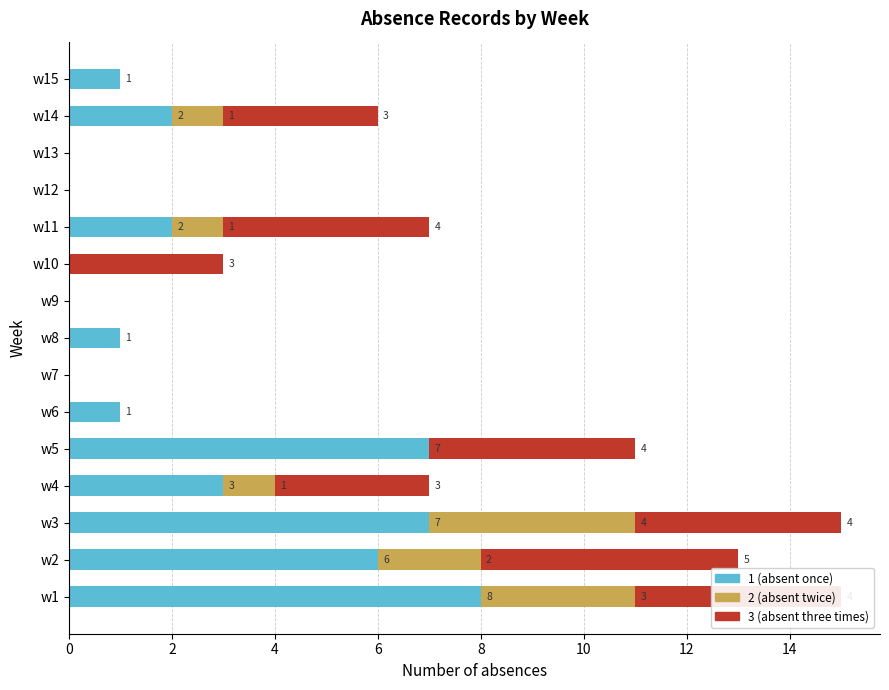

What is the total value across all series at w4?

7